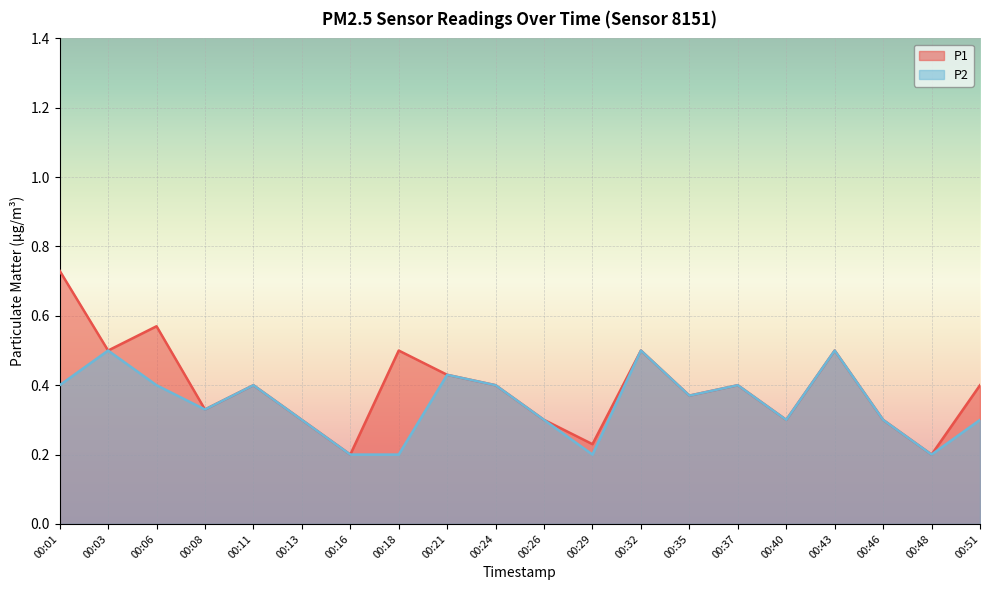

At 00:35, list the series in order from largest to smallest.

P1, P2